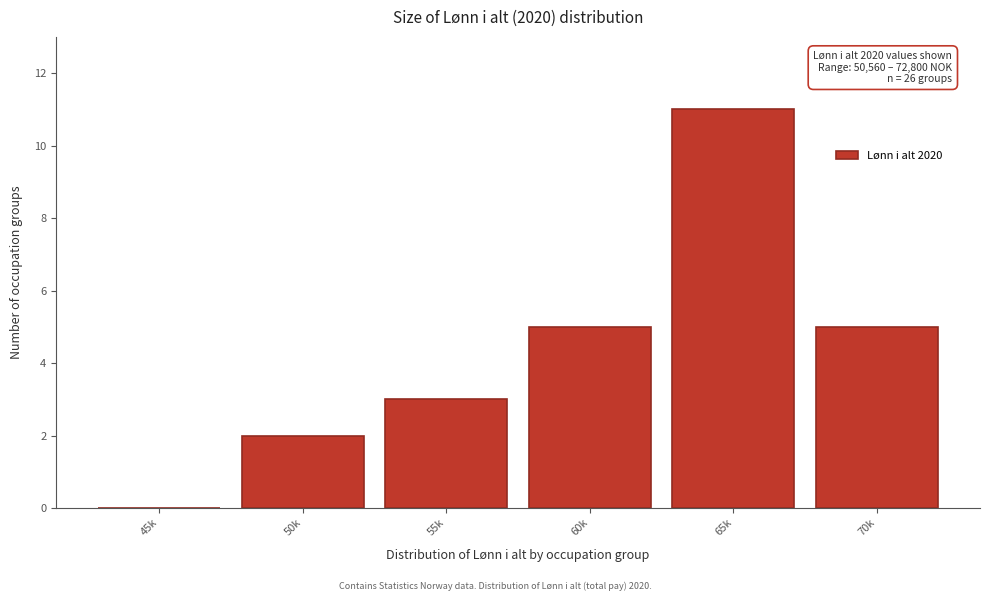

Reading right to left, transcribe all the data shown in this chart.

70k=5	65k=11	60k=5	55k=3	50k=2	45k=0